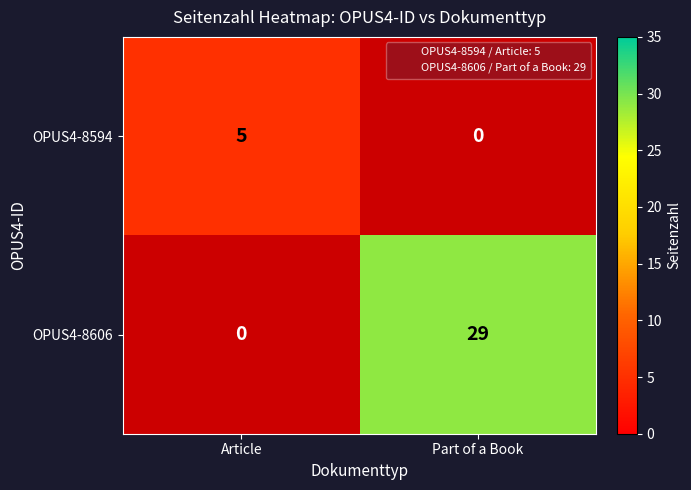

The OPUS4-8594 series shows 7 at Article. True or false?

False